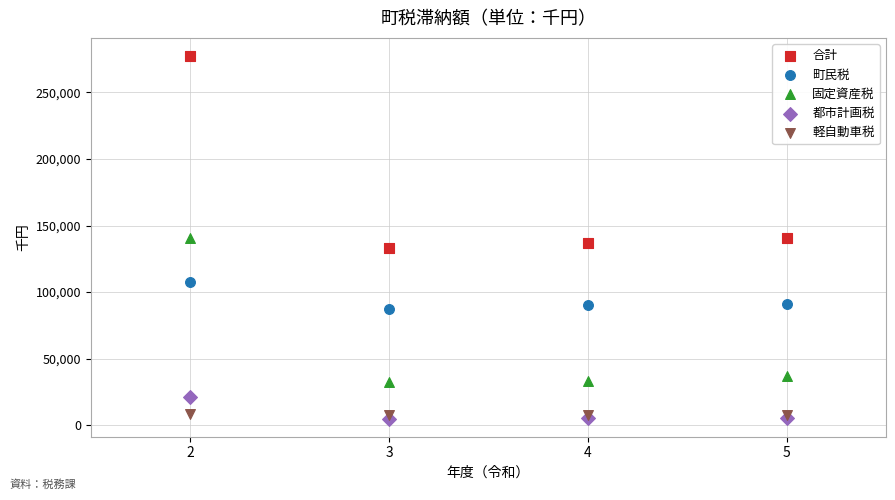

Which series reaches the maximum Y coordinate?

合計